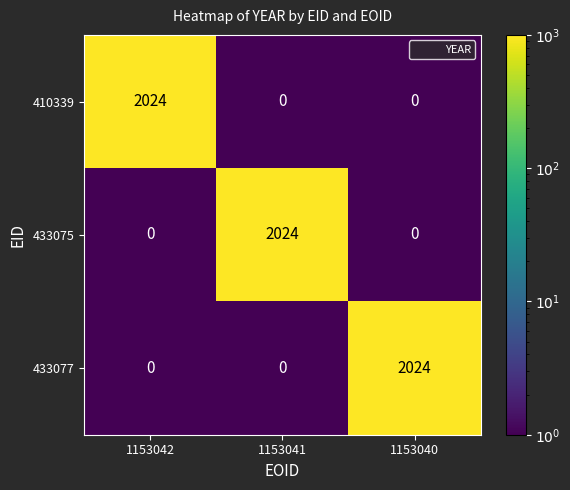

What is the difference between the highest and lowest values at 1153041?

2024